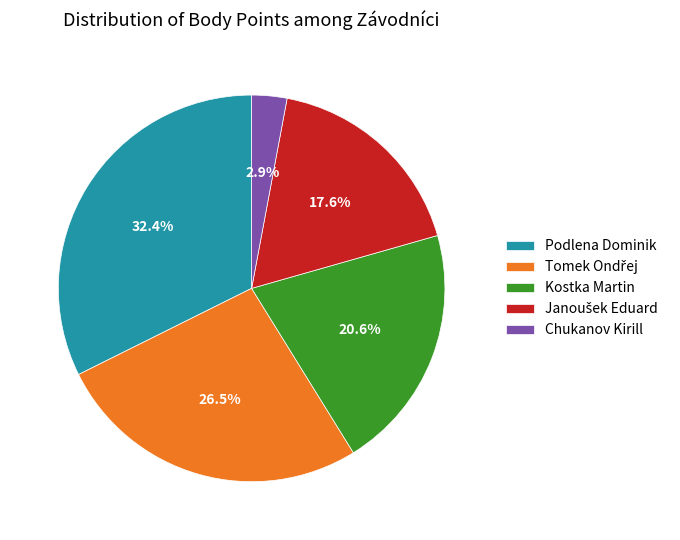

Which slice is the smallest?

Chukanov Kirill